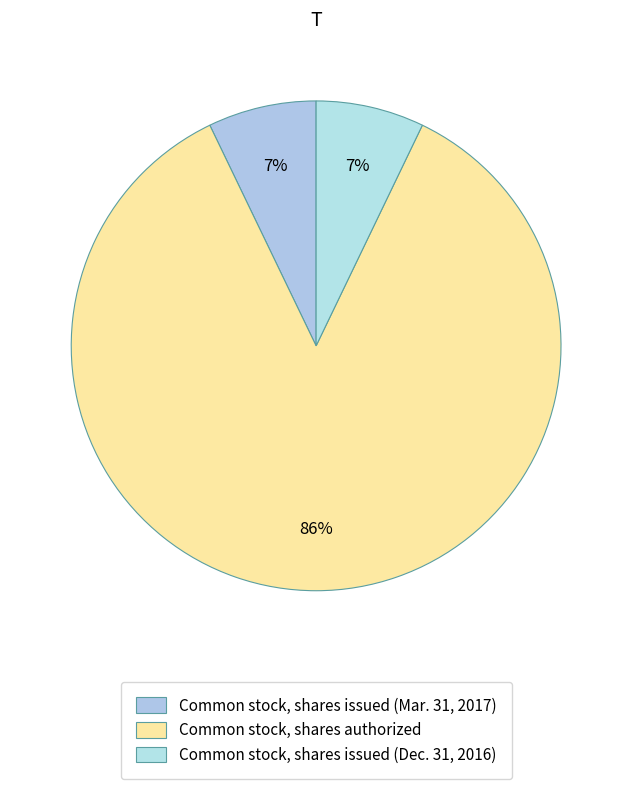

Do Common stock, shares issued (Dec. 31, 2016) and Common stock, shares issued (Mar. 31, 2017) together represent more than half of the pie?

No